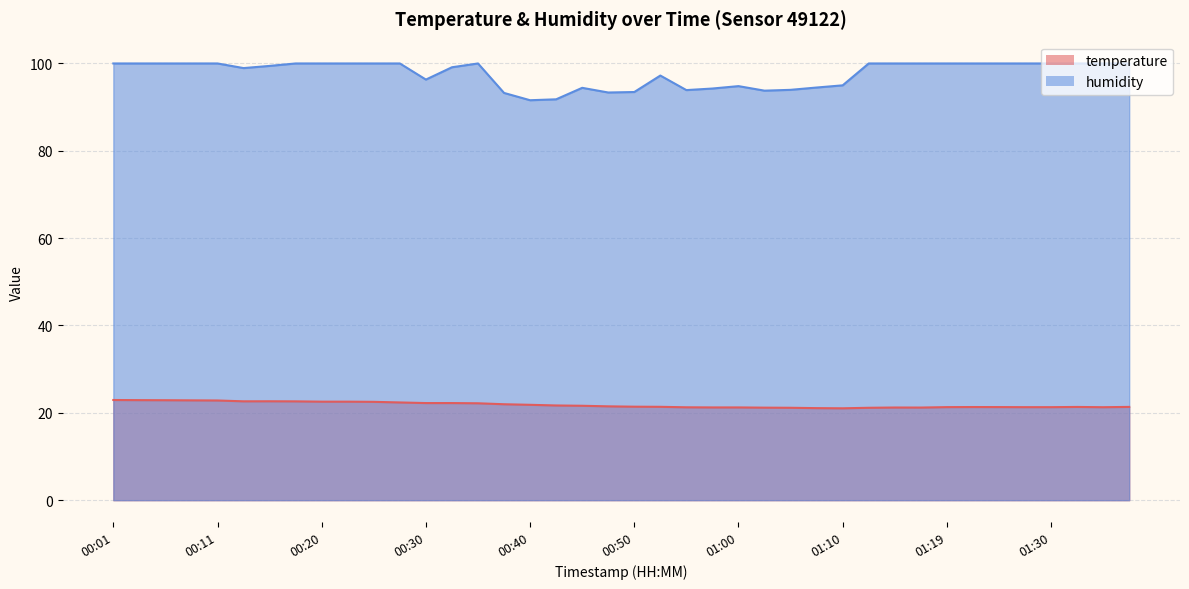

What position from the left is 00:13?

6